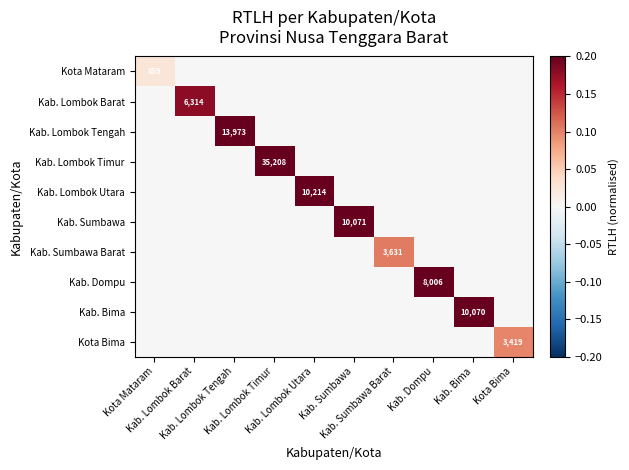

At how many categories does at least one series exceed 0?

10